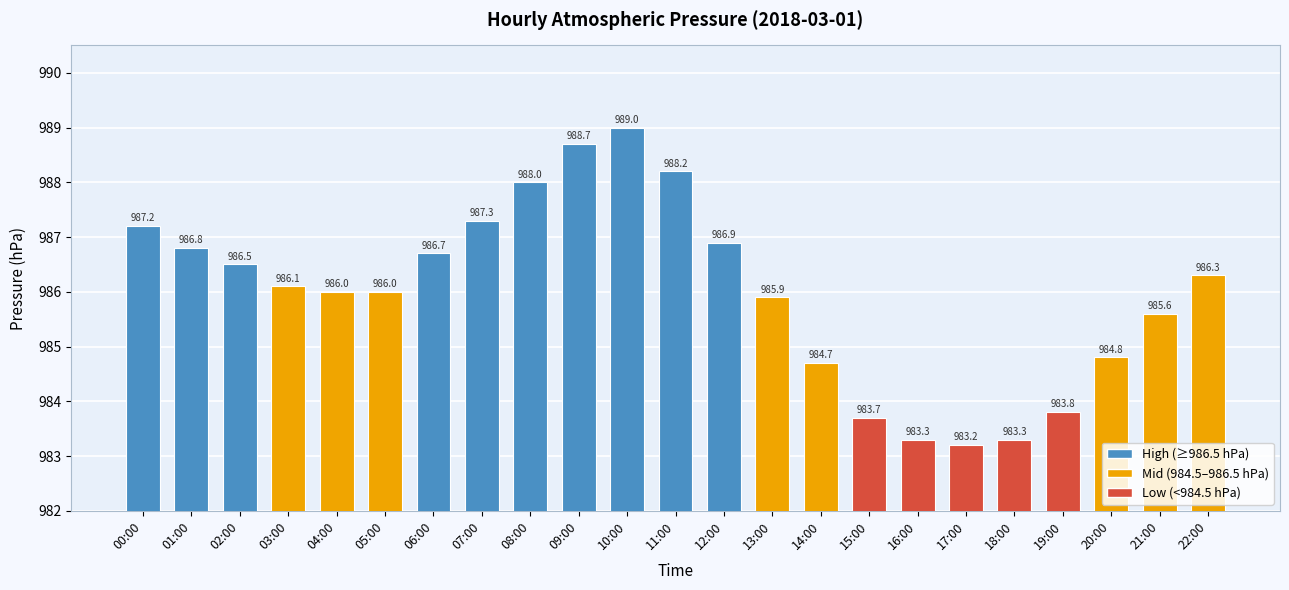

Reading right to left, transcribe all the data shown in this chart.

986.3	985.6	984.8	983.8	983.3	983.2	983.3	983.7	984.7	985.9	986.9	988.2	989.0	988.7	988.0	987.3	986.7	986.0	986.0	986.1	986.5	986.8	987.2